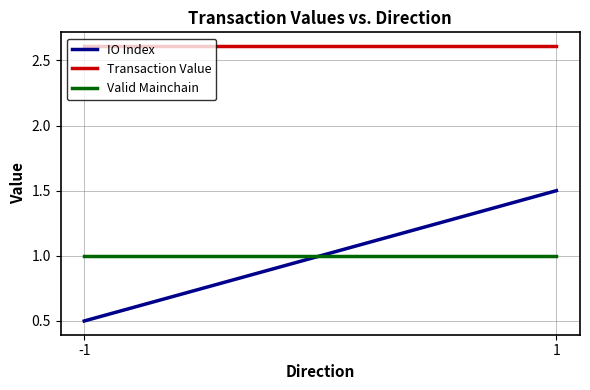

Which series changed the most between -1 and 1?

IO Index